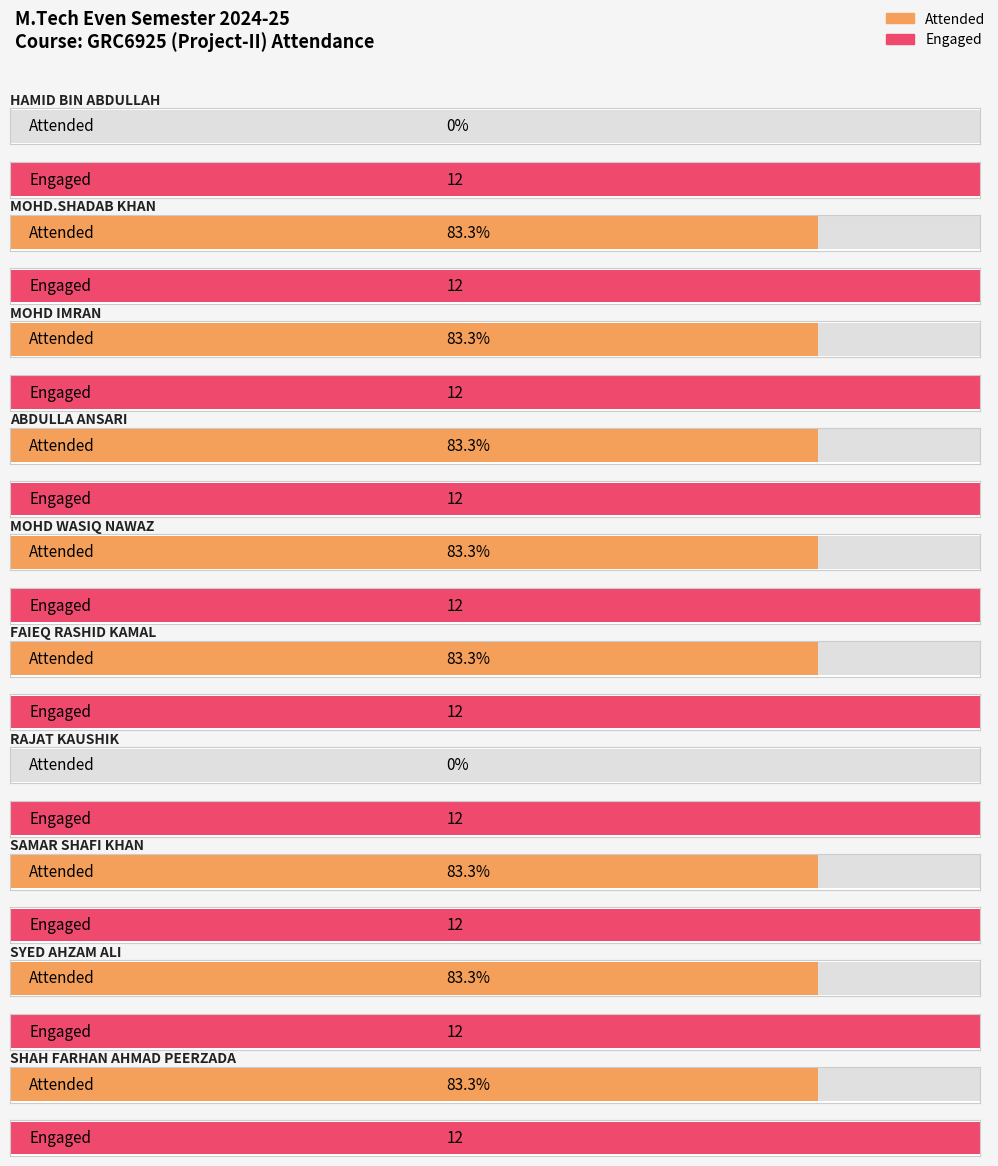

List the series in order of their overall mean, highest first.

Engaged, Attended